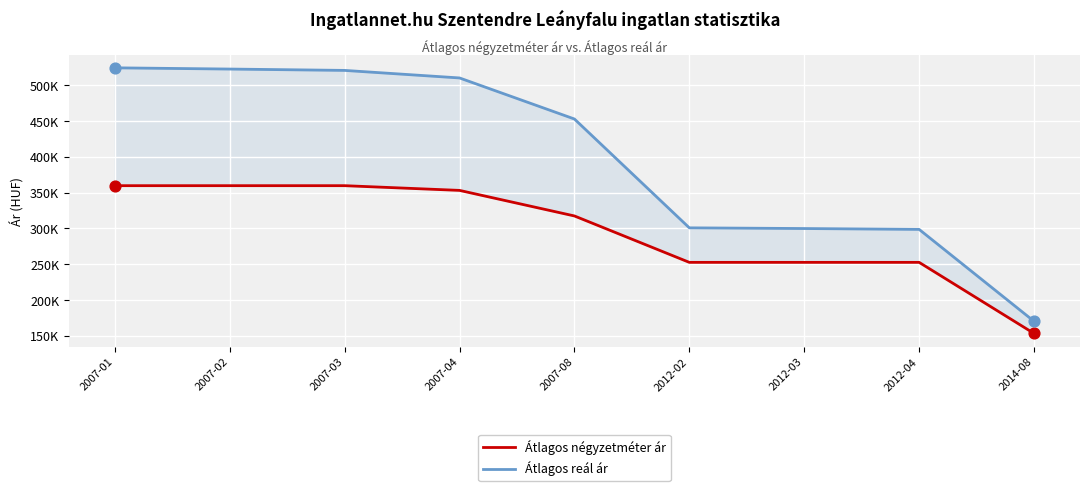

Which series has the largest Y range (max minus min)?

Átlagos reál ár